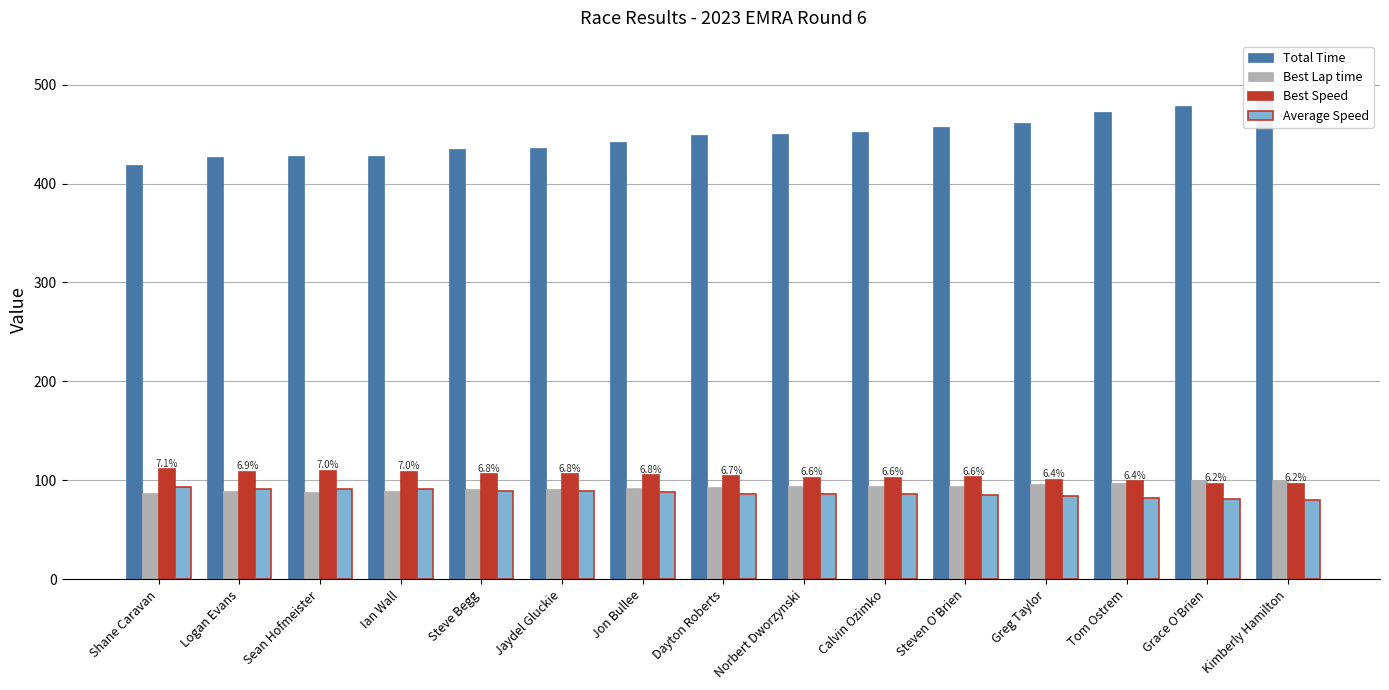

List the labels in order of Best Lap time value, largest first.

Kimberly Hamilton, Grace O'Brien, Tom Ostrem, Greg Taylor, Norbert Dworzynski, Calvin Ozimko, Steven O'Brien, Dayton Roberts, Jon Bullee, Steve Begg, Jaydel Gluckie, Logan Evans, Ian Wall, Sean Hofmeister, Shane Caravan